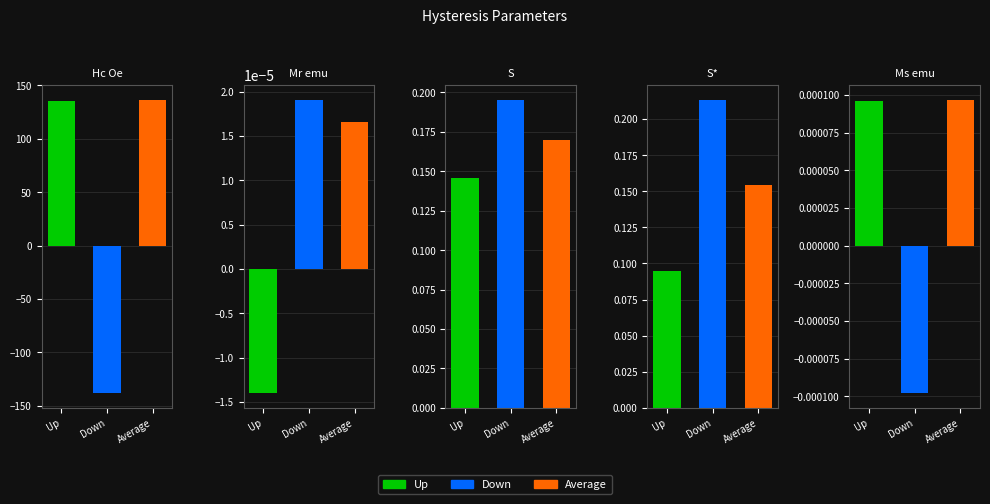

What is the sum of all Down values?

-137.9